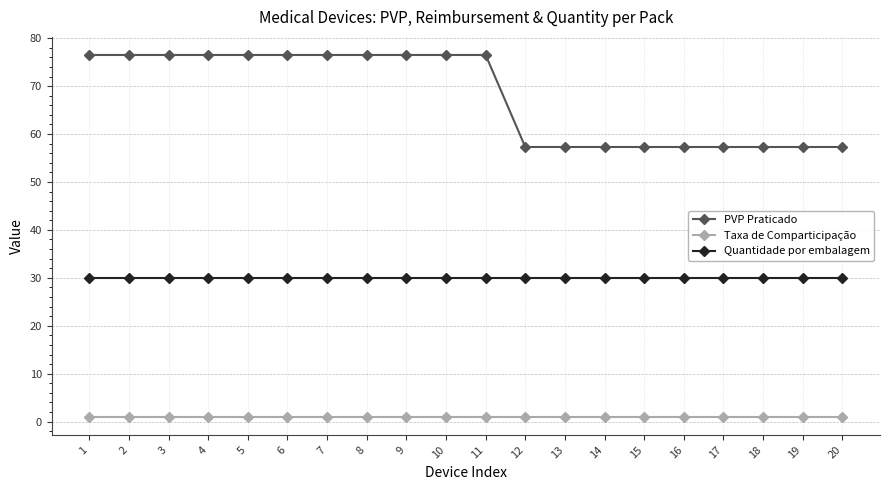

Reading left to right, transcribe all the data shown in this chart.

PVP Praticado: 1=76.5	2=76.5	3=76.5	4=76.5	5=76.5	6=76.5	7=76.5	8=76.5	9=76.5	10=76.5	11=76.5	12=57.3	13=57.3	14=57.3	15=57.3	16=57.3	17=57.3	18=57.3	19=57.3	20=57.3
Taxa de Comparticipação: 1=1.0	2=1.0	3=1.0	4=1.0	5=1.0	6=1.0	7=1.0	8=1.0	9=1.0	10=1.0	11=1.0	12=1.0	13=1.0	14=1.0	15=1.0	16=1.0	17=1.0	18=1.0	19=1.0	20=1.0
Quantidade por embalagem: 1=30.0	2=30.0	3=30.0	4=30.0	5=30.0	6=30.0	7=30.0	8=30.0	9=30.0	10=30.0	11=30.0	12=30.0	13=30.0	14=30.0	15=30.0	16=30.0	17=30.0	18=30.0	19=30.0	20=30.0